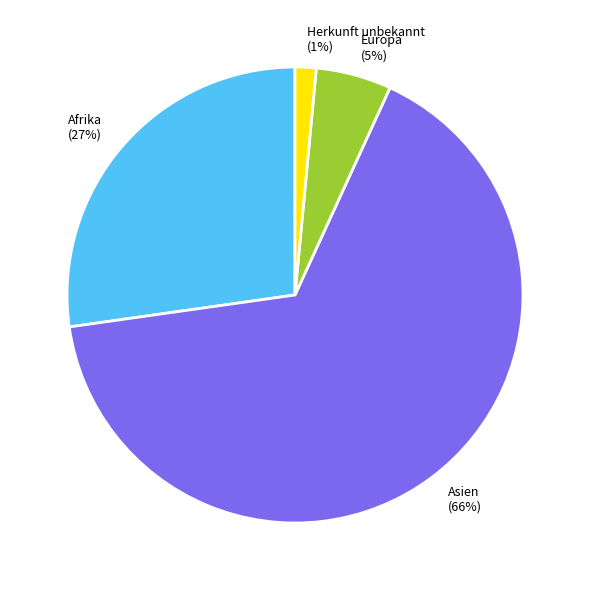

To the nearest percent, what portion does Europa represent?

5%